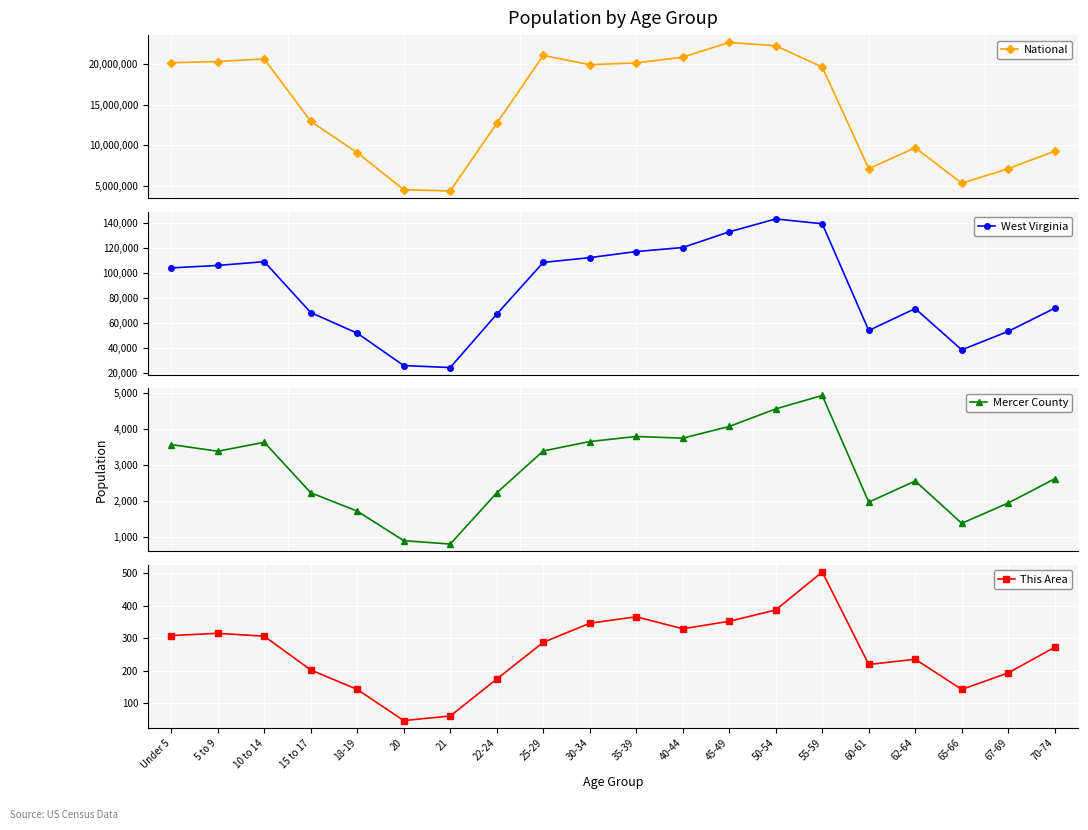

True or false: Mercer County and This Area cross at least once.

False